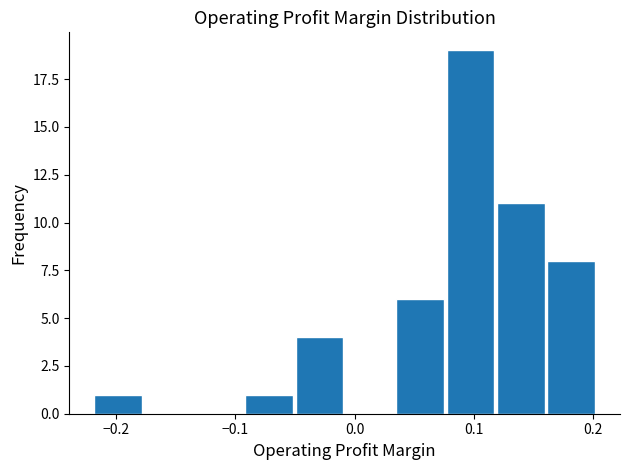

Reading left to right, transcribe this chart: for each bar, give the range it covers on the x-axis and its height. Neither the bar edges nor the heights are printed on the chart, so give them approximately, as read against the axes.

-0.22 to -0.18: 1
-0.18 to -0.13: 0
-0.13 to -0.09: 0
-0.09 to -0.05: 1
-0.05 to -0.01: 4
-0.01 to 0.03: 0
0.03 to 0.08: 6
0.08 to 0.12: 19
0.12 to 0.16: 11
0.16 to 0.20: 8